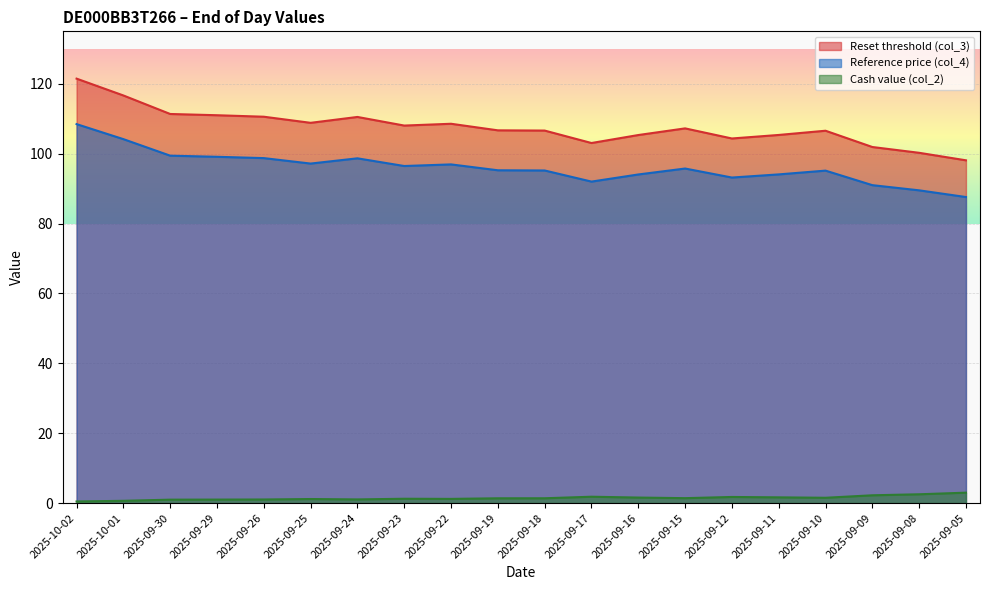

At how many categories does at least one series exceed 3?

20